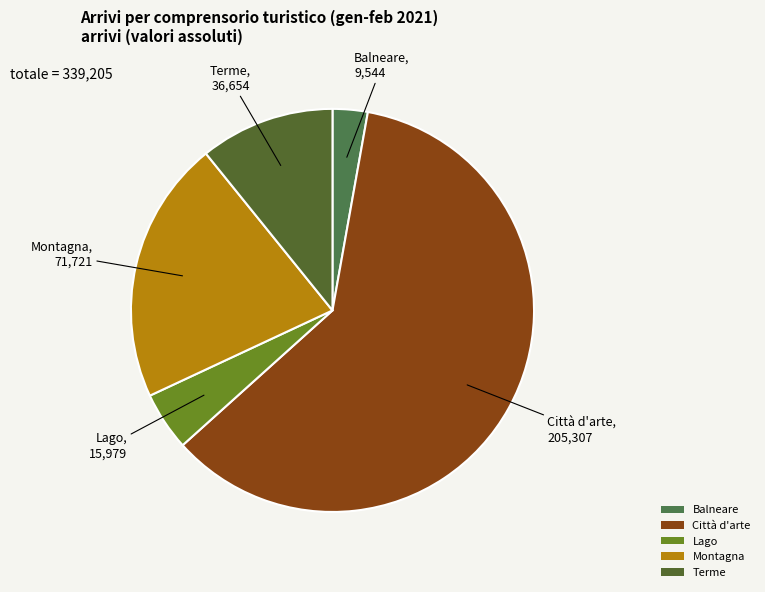

Which slice represents more than half of the pie?

Città d'arte